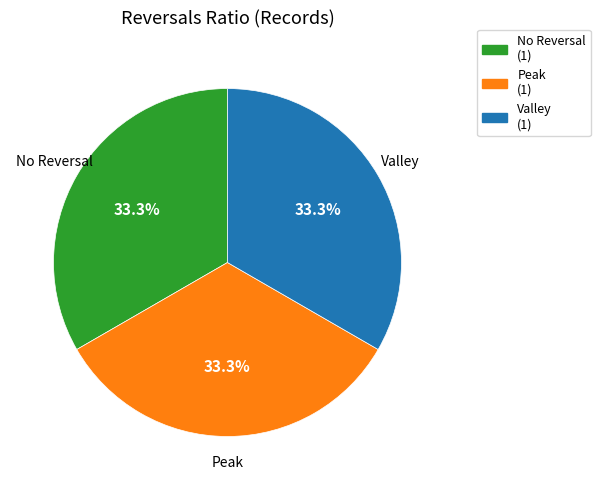

Does any single category account for the majority?

No